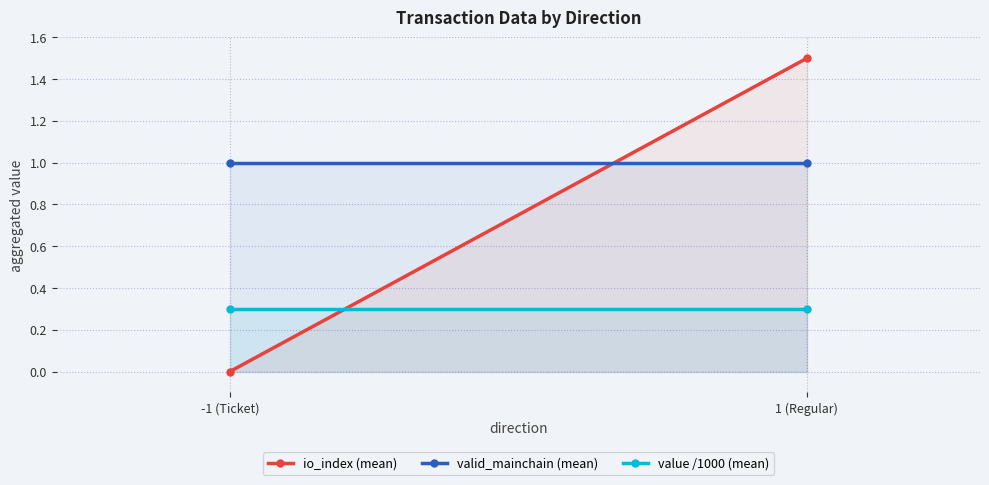

At how many categories does at least one series exceed 1?

1